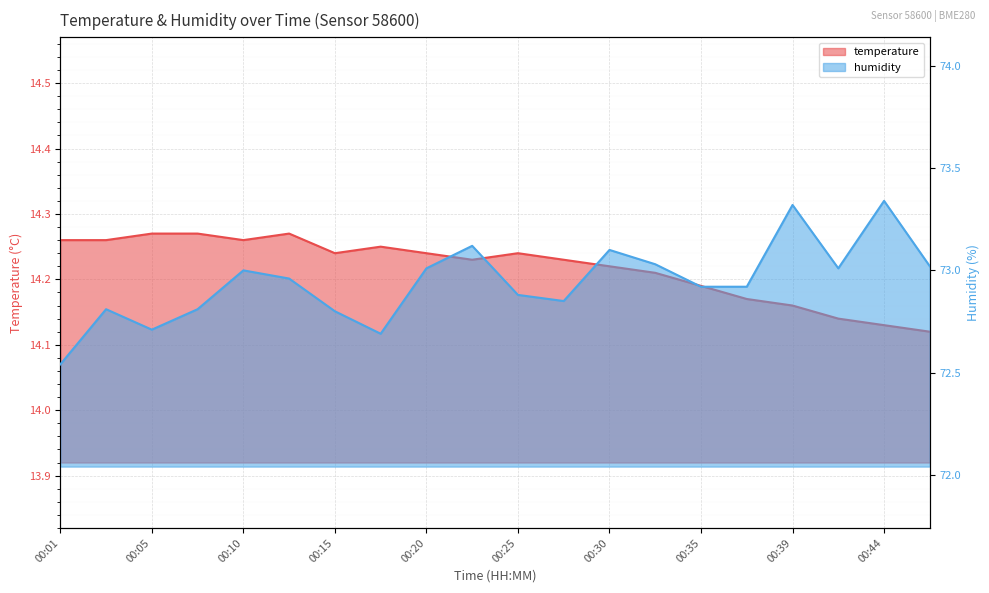

Rank the series by their average value, from lowest to highest.

temperature, humidity